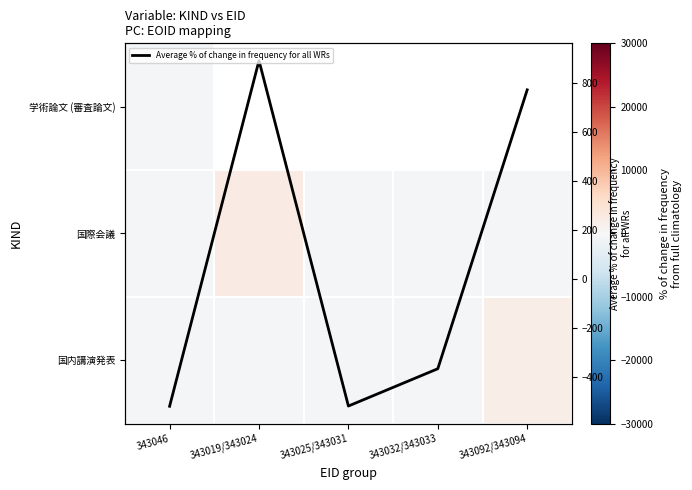

What is the average value of the Average % of change in frequency for all WRs series?

52.0